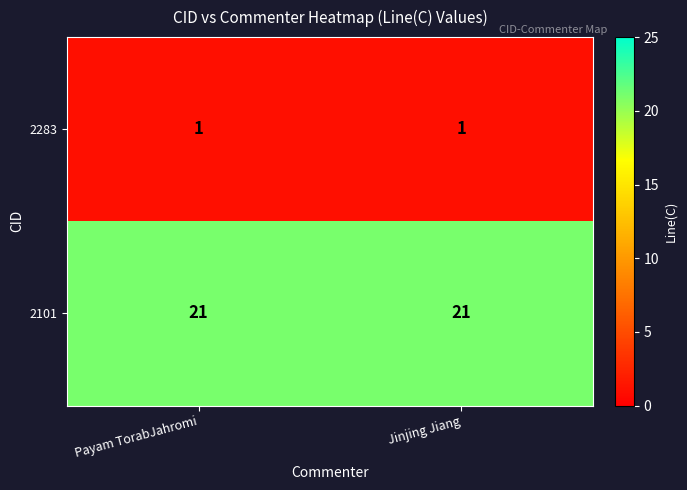

What is the highest value of the 2101 series?

21